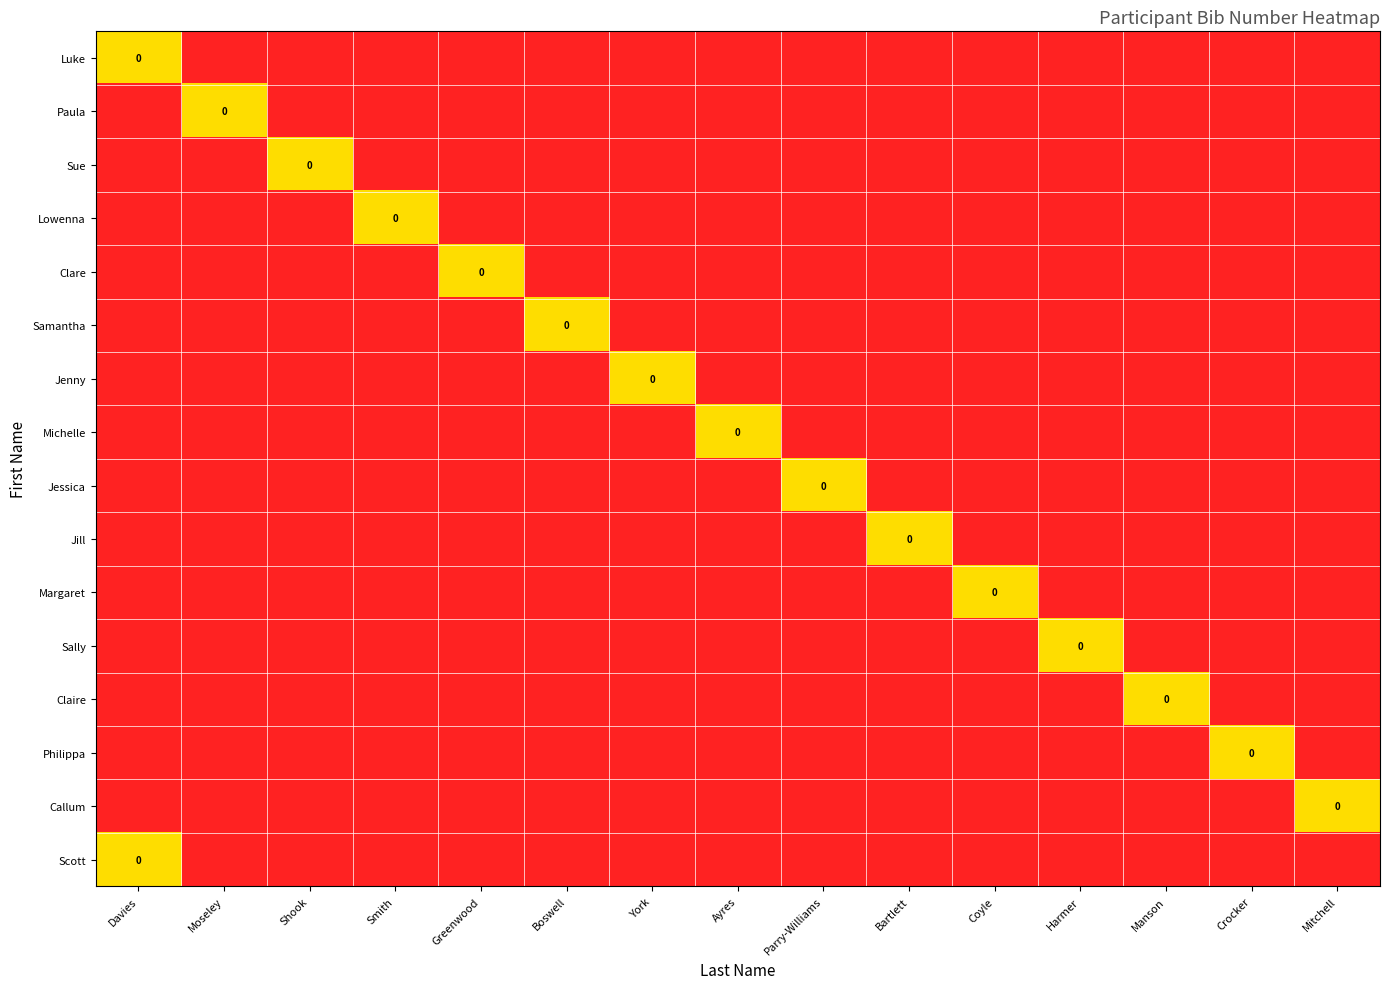

At Greenwood, list the series in order from smallest to largest.

Luke, Paula, Sue, Lowenna, Samantha, Jenny, Michelle, Jessica, Jill, Margaret, Sally, Claire, Philippa, Callum, Scott, Clare